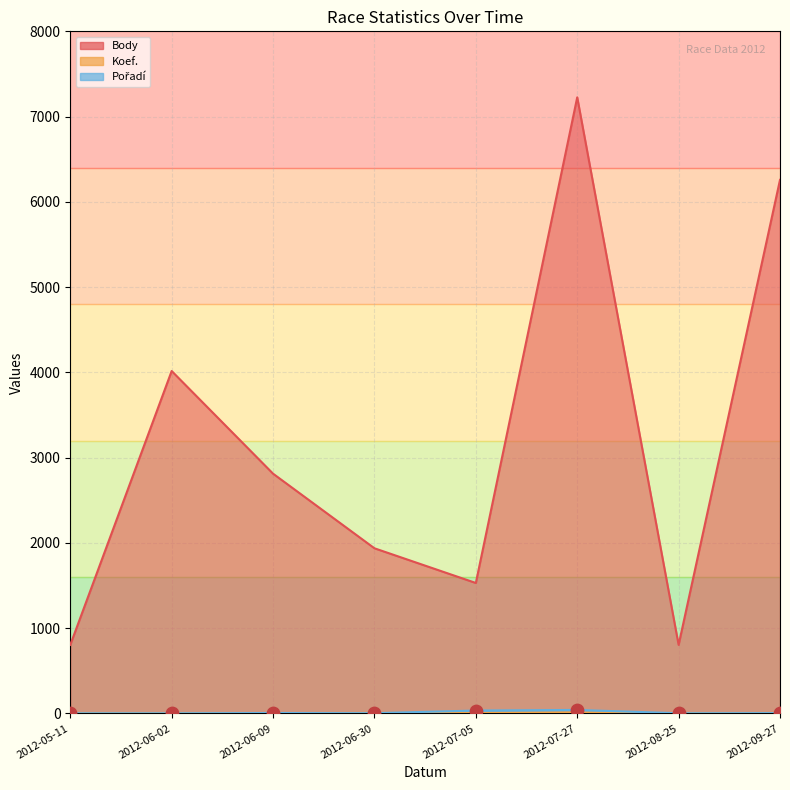

Which series contains the highest Y value?

Body